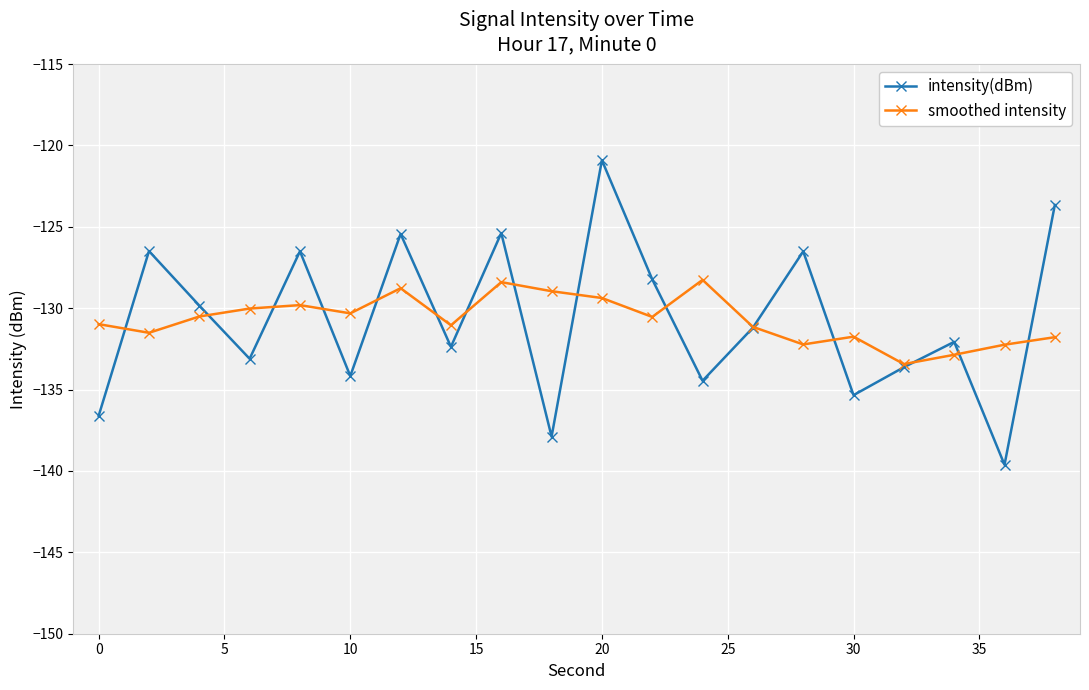

What is the greatest value displayed?

-120.9